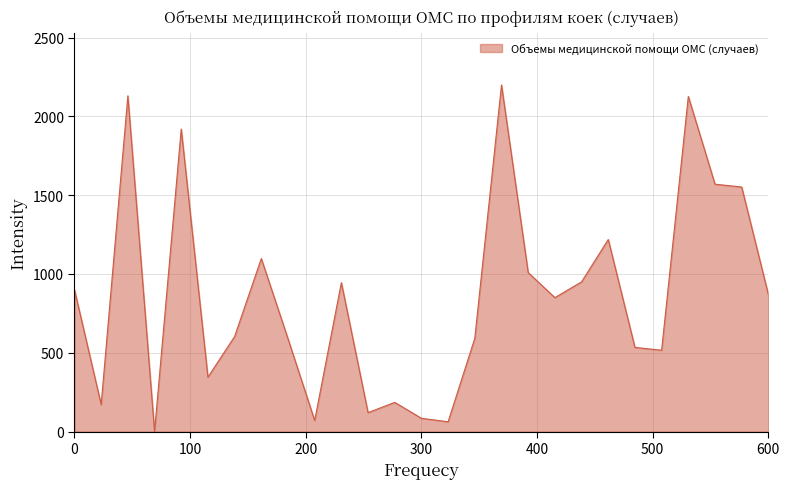

What is the difference between the maximum and minimum values?

2200